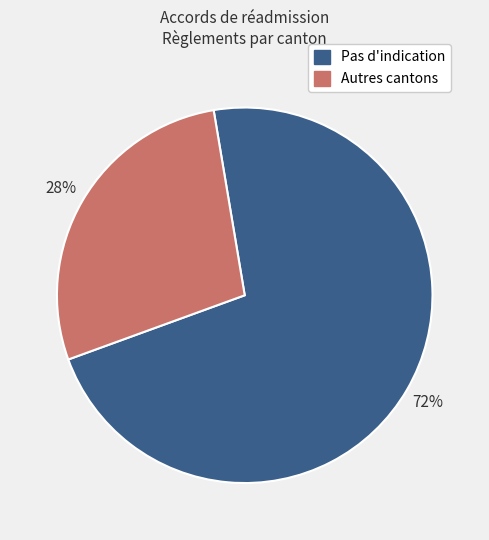

To the nearest percent, what is the average slice percentage?

50%